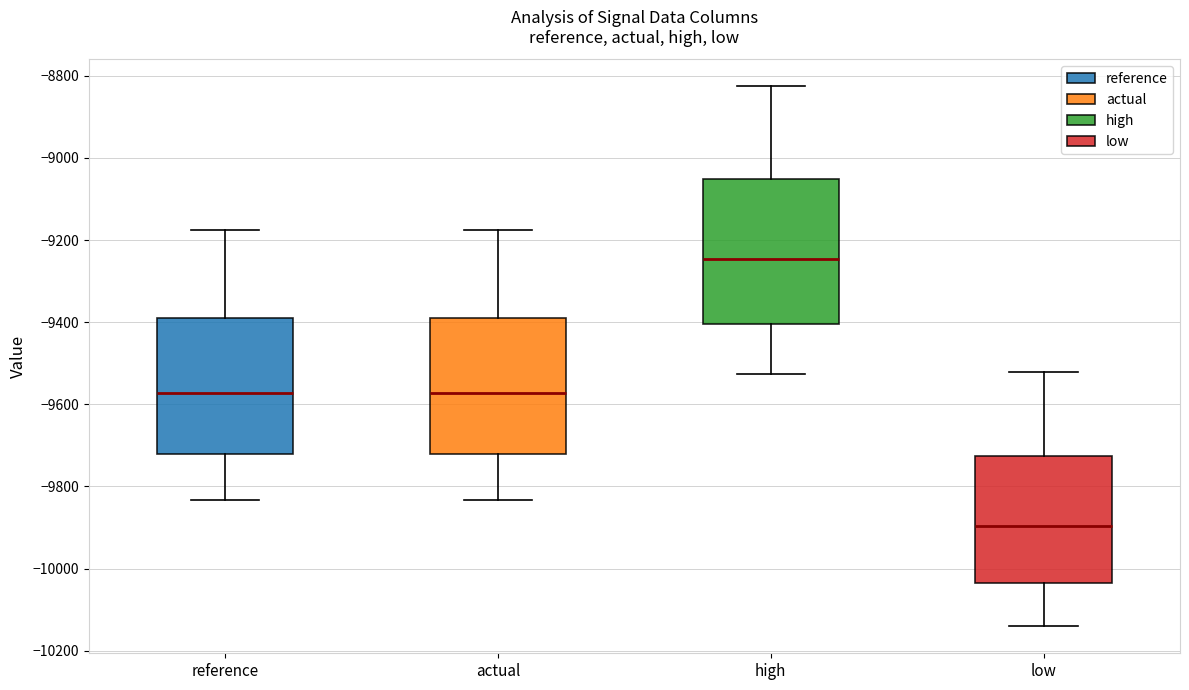

Which box has the lowest median line?

low